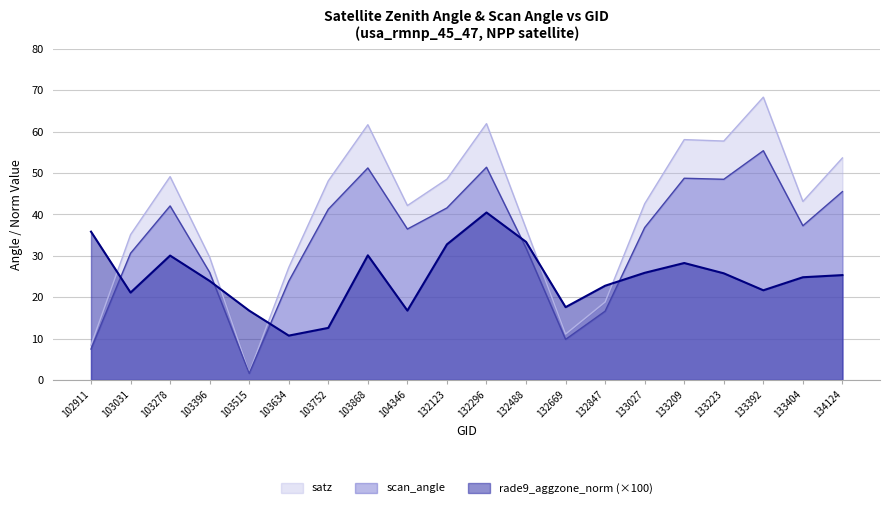

True or false: scan_angle and satz cross at least once.

False